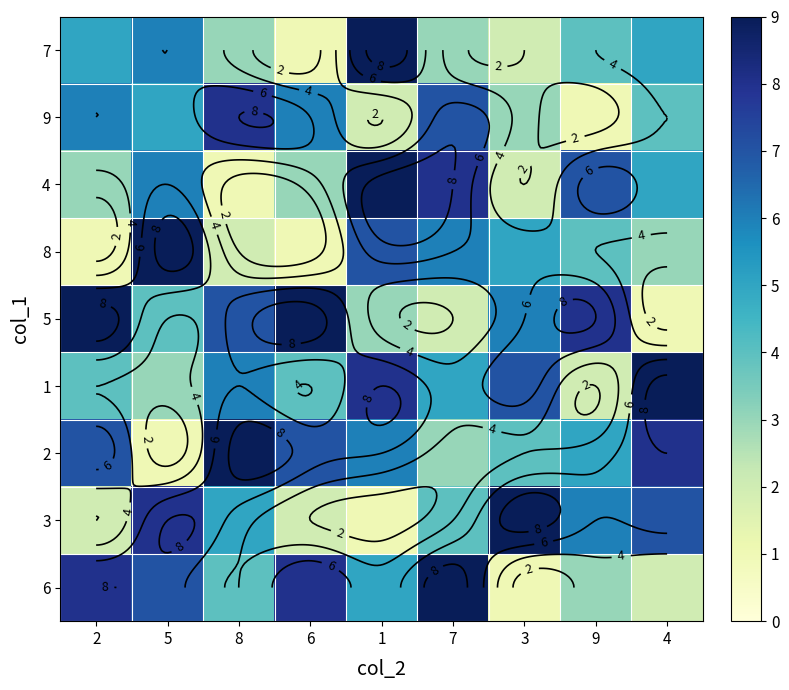

The 9 series shows 4 at 1. True or false?

False